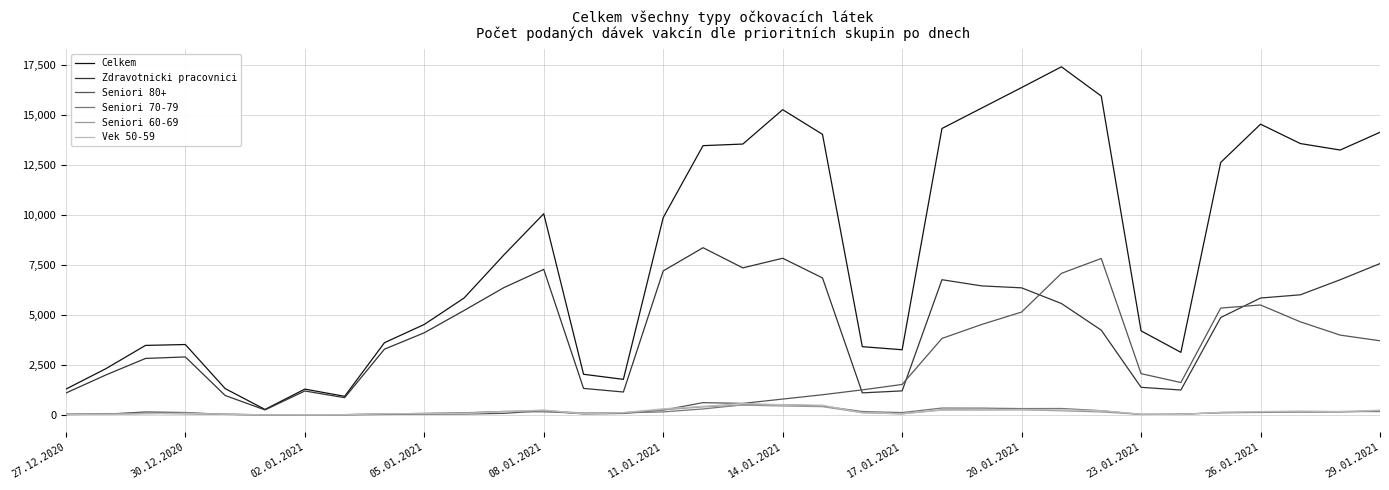

Which series has the widest spread of values?

Celkem